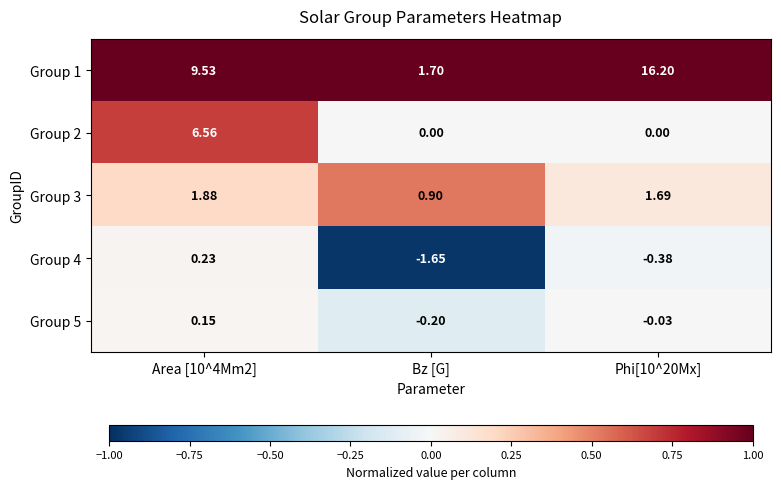

Is the value of Group 5 at Bz [G] greater than the value of Group 1 at Area [10^4Mm2]?

No